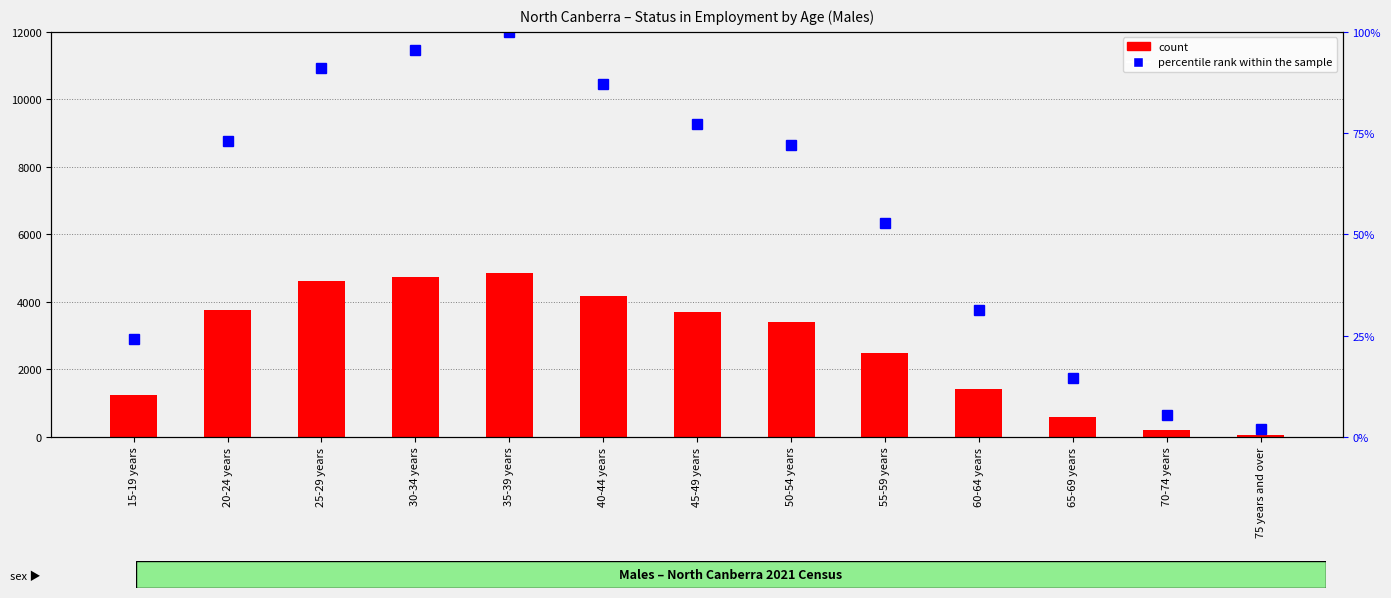

Which category has the lowest value in the count series?

75 years and over